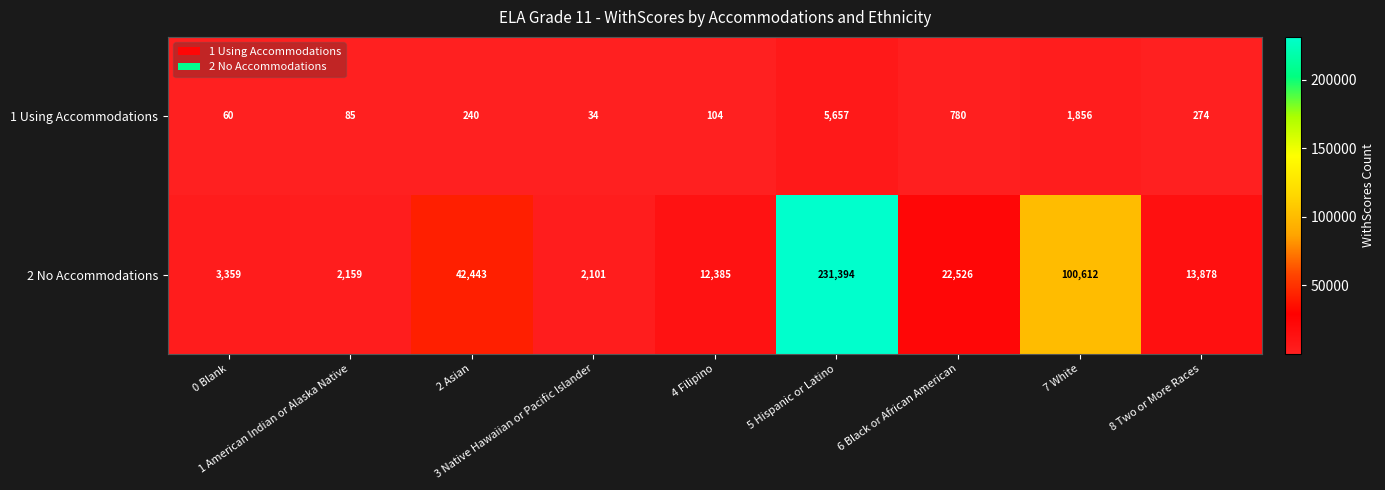

How many series are shown in this chart?

2